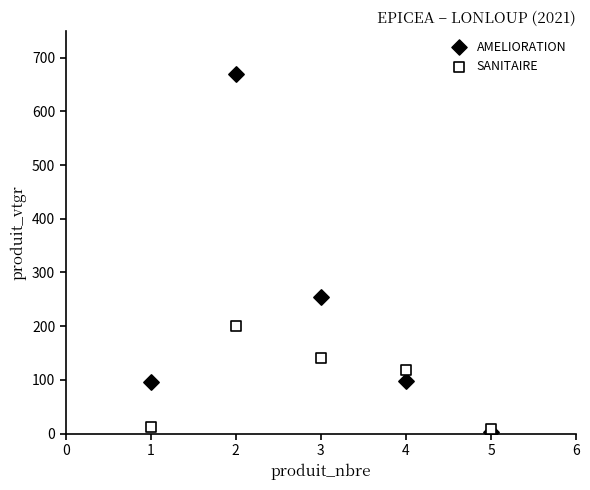

In the AMELIORATION series, what Y value is closest to 335?

253.4